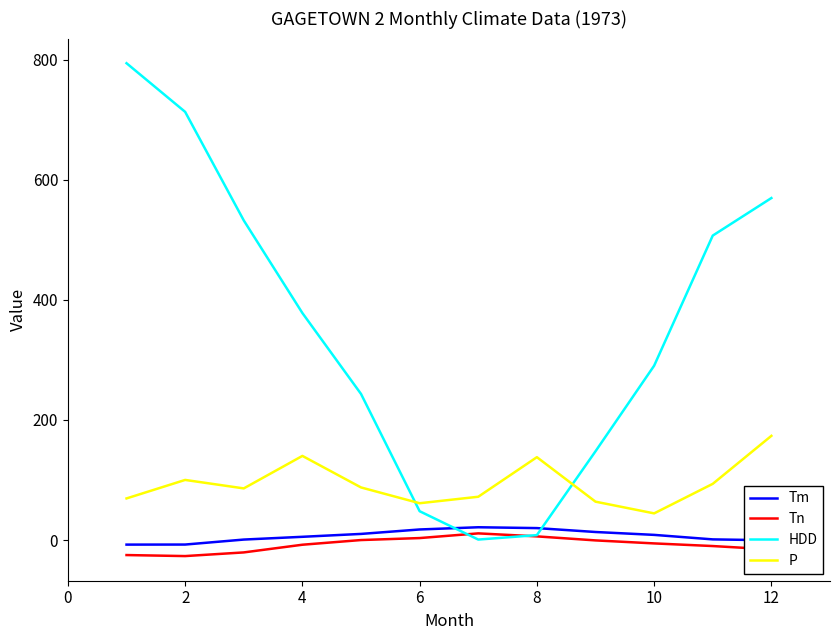

Which series has the widest spread of values?

HDD